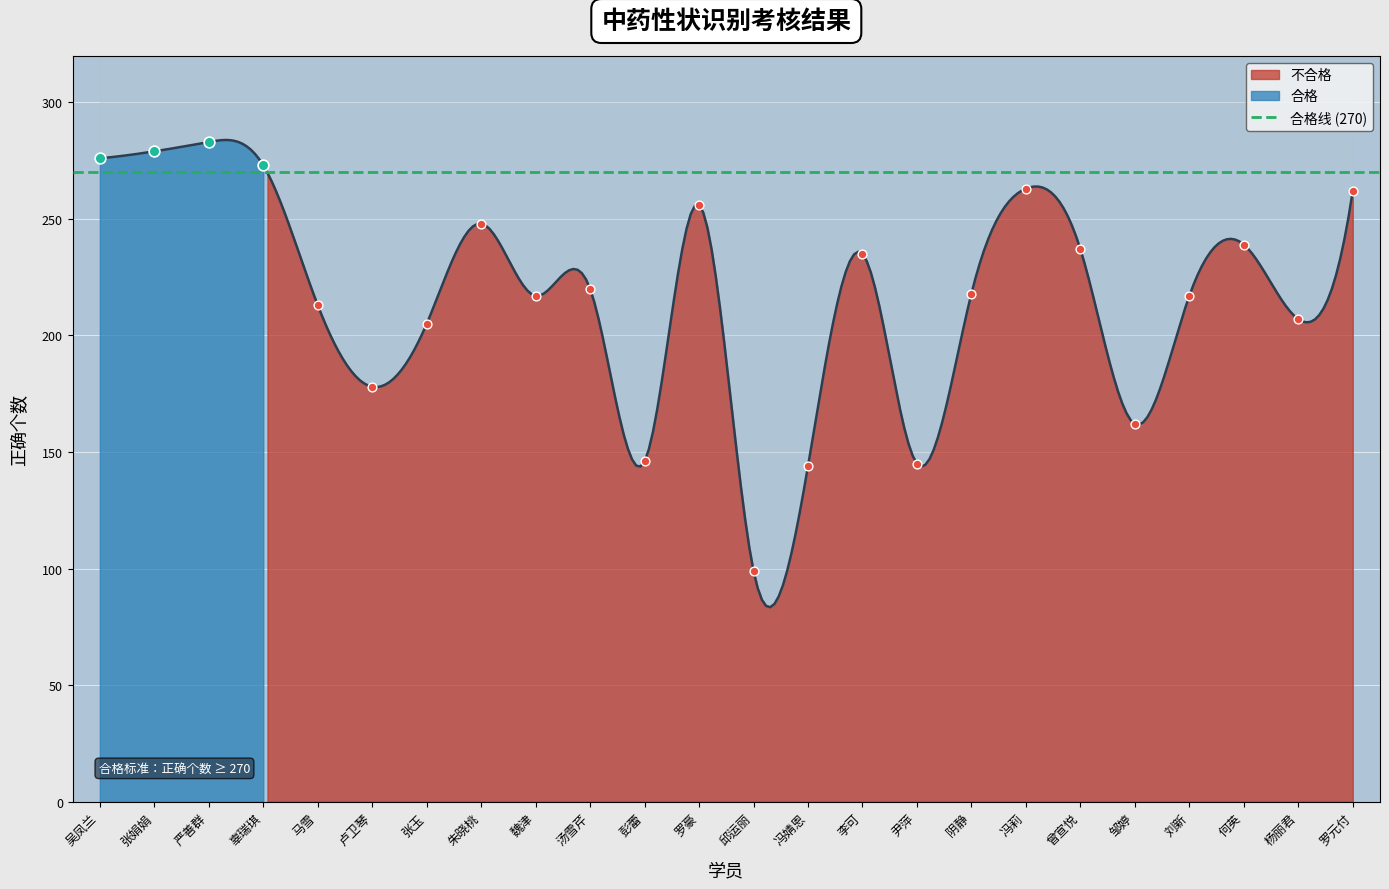

Approximately how many times larger is the value at 朱晓桃 compared to 何英?

1.0